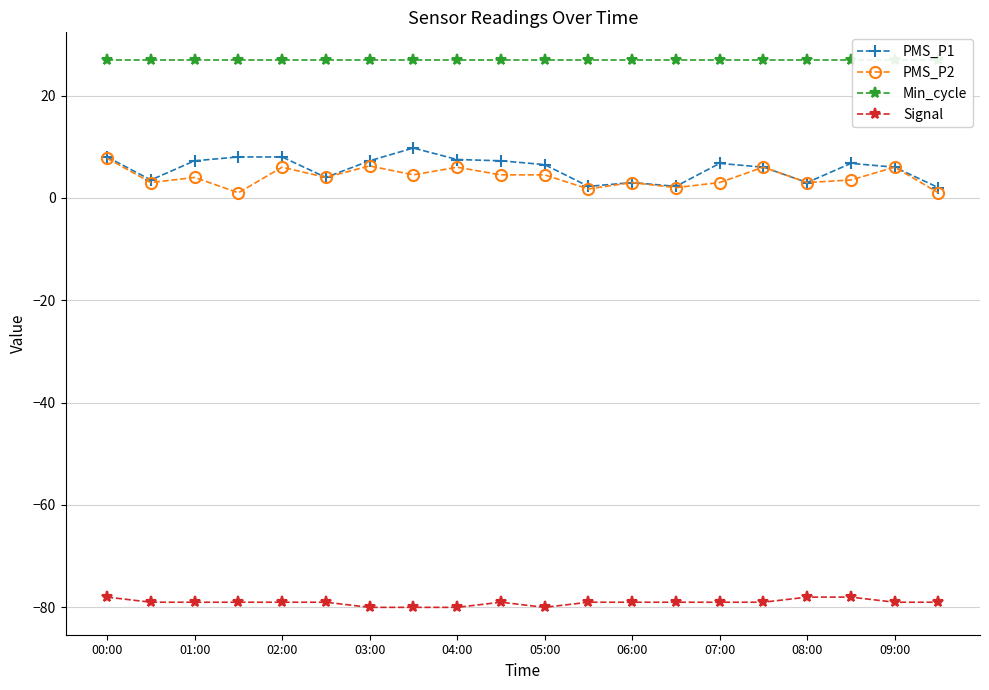

How many interior local valleys does the PMS_P1 series have?

5